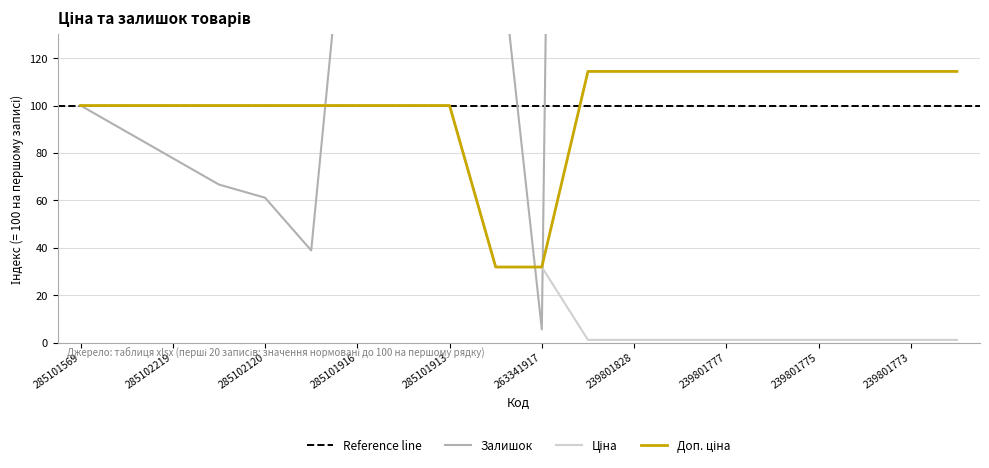

Is this an area chart (filled region under the line)?

No